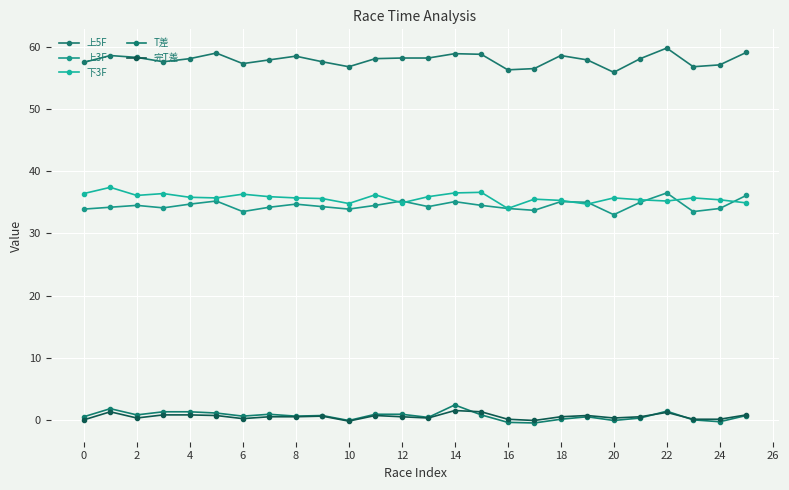

List the series in order of their peak value, highest first.

上5F, 下3F, 上3F, T差, 完T差